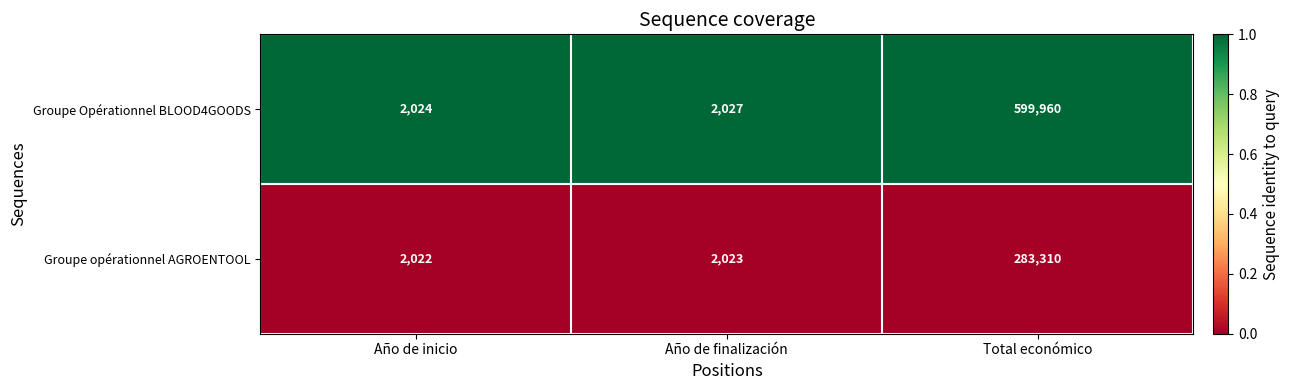

Which label corresponds to the largest value in the chart?

Total económico